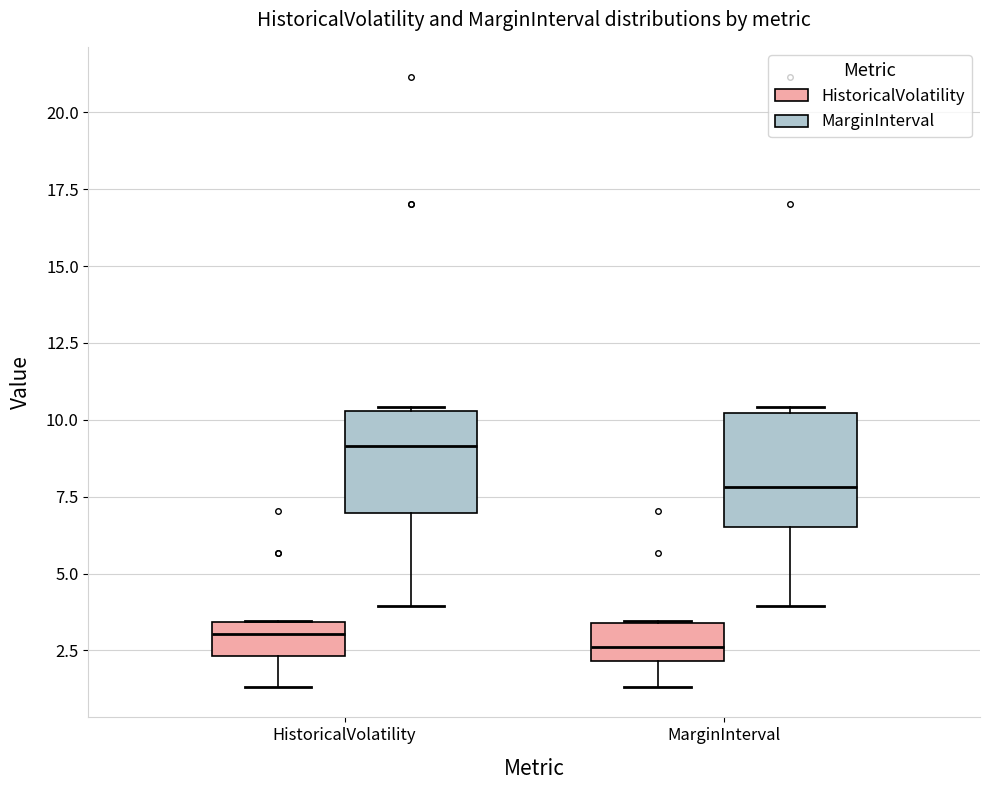

Reading left to right, read every box against the y-axis: the position of its median line, the range the box covers, and the ends of its whiskers. The values are not printed on the chart, so give them approximately, as read against the axis.

HistoricalVolatility (HistoricalVolatility): median 3.0, box 2.5 to 3.5, whiskers 1.5 to 3.5
HistoricalVolatility (MarginInterval): median 9.0, box 7.0 to 10.5, whiskers 4.0 to 10.5
MarginInterval (HistoricalVolatility): median 2.5, box 2.0 to 3.5, whiskers 1.5 to 3.5
MarginInterval (MarginInterval): median 8.0, box 6.5 to 10.0, whiskers 4.0 to 10.5